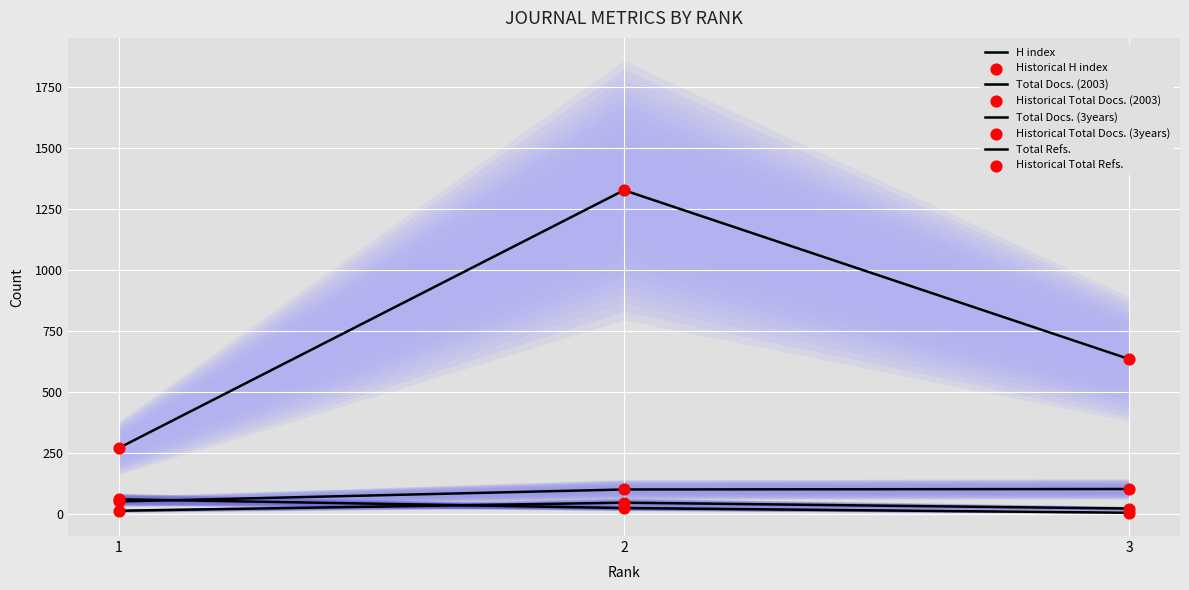

What is the total value across all series at 2?

1502